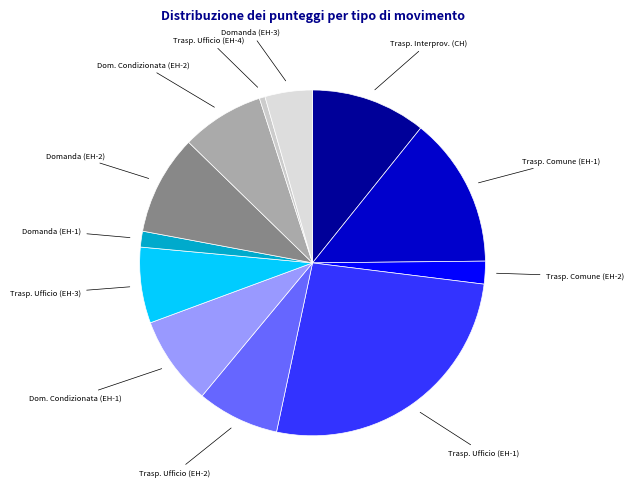

Is it true that Trasp. Ufficio (EH-1) is 26% of the pie?

True